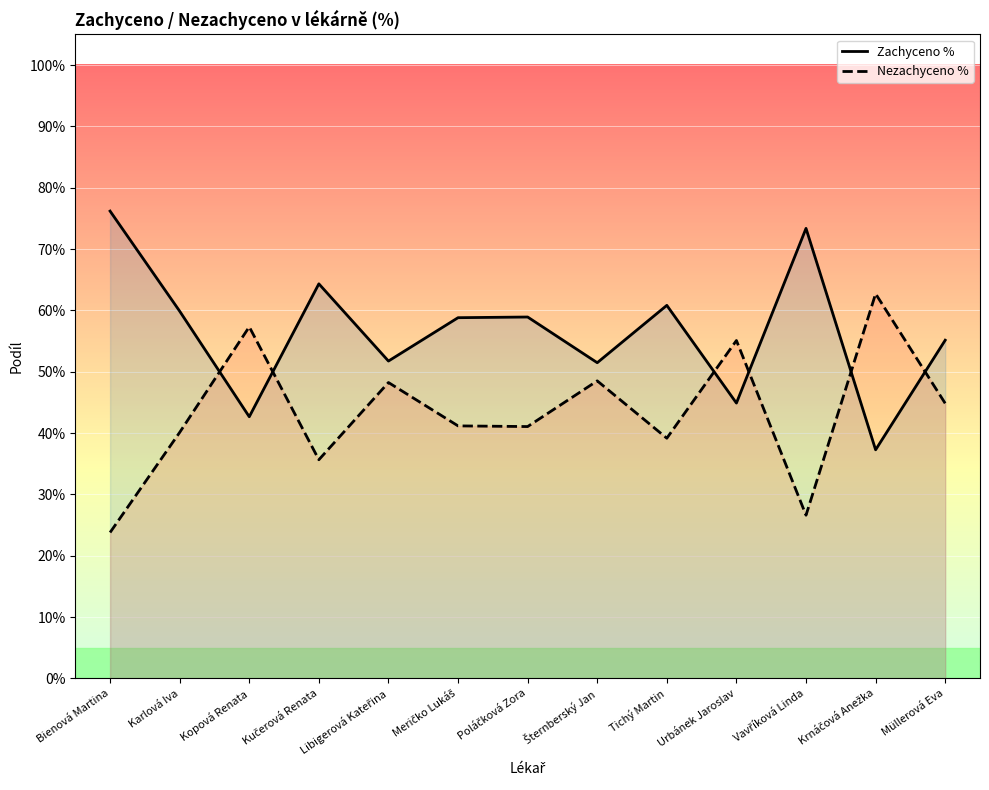

At Müllerová Eva, list the series in order from largest to smallest.

Zachyceno %, Nezachyceno %